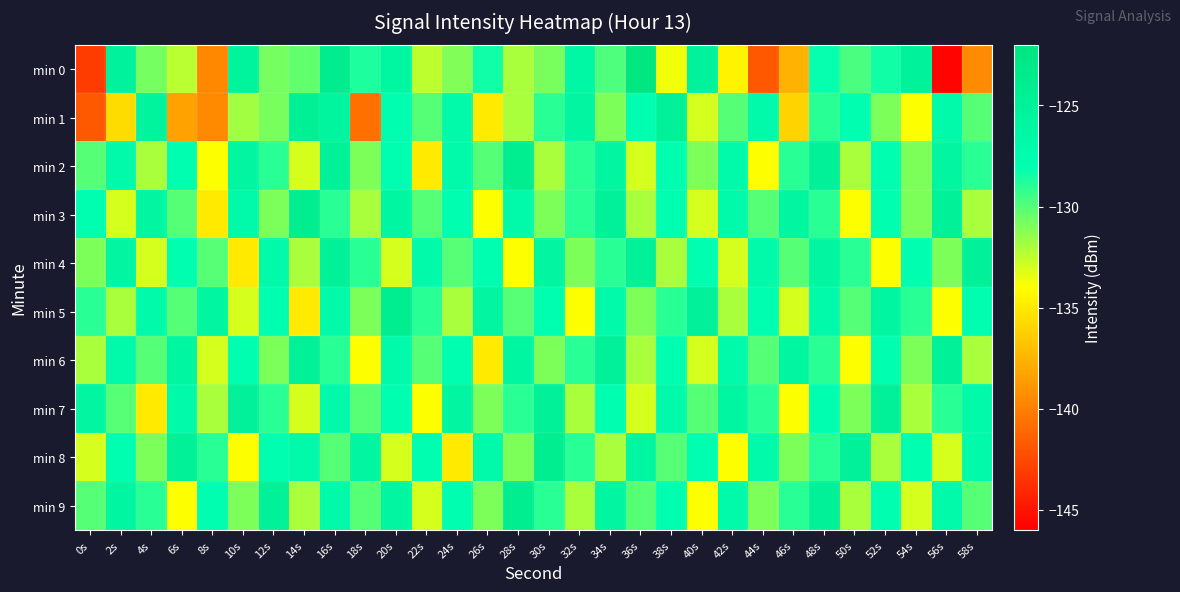

What is the spread (max minus min) of values at 6s?

13.4